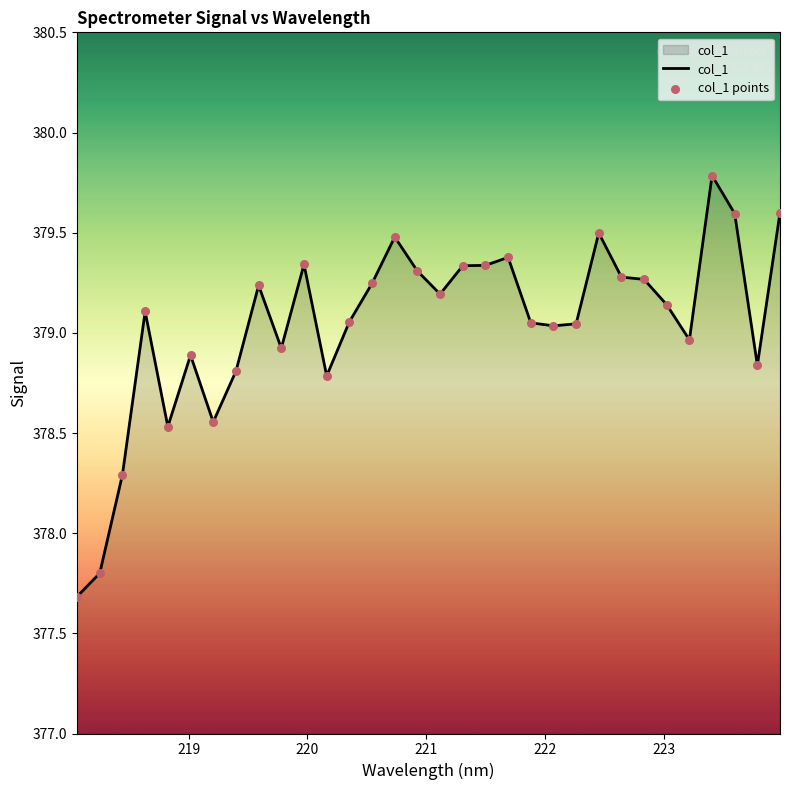

What is the maximum value shown in the chart?

379.8